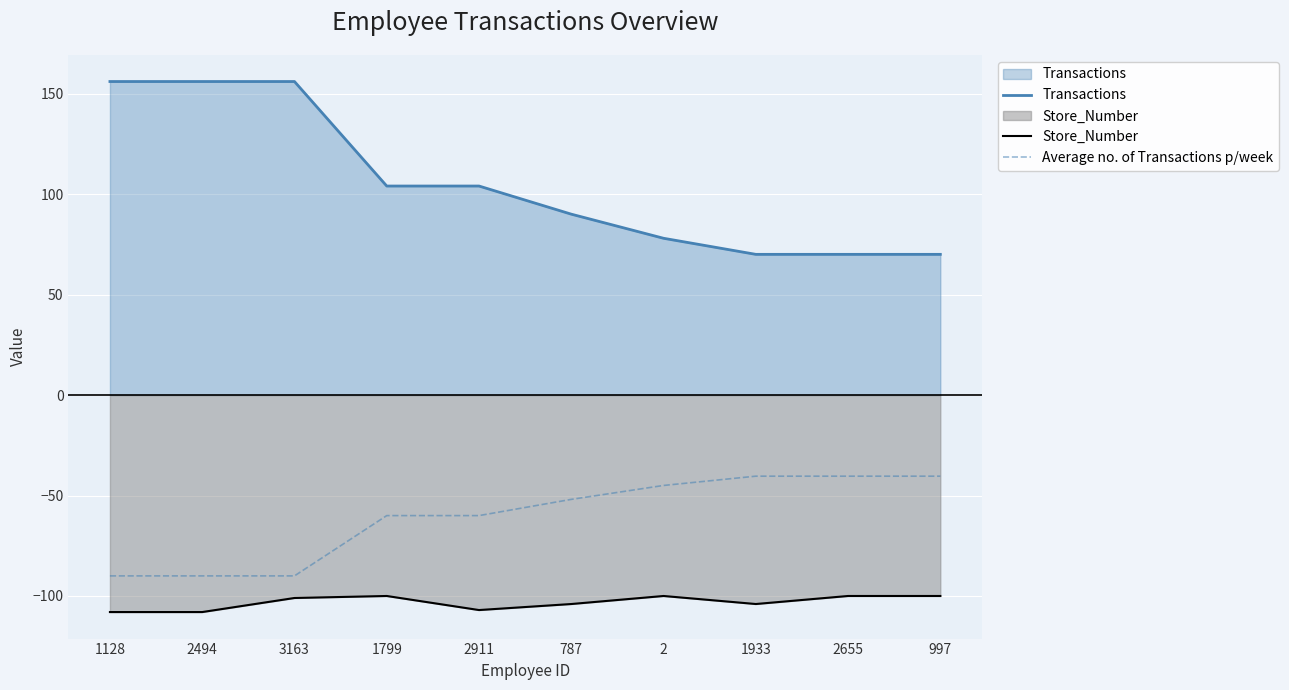

Reading left to right, list all the values displayed in this chart.

Transactions: 1128=156.0	2494=156.0	3163=156.0	1799=104.0	2911=104.0	787=90.0	2=78.0	1933=70.0	2655=70.0	997=70.0
Store_Number: 1128=-108.0	2494=-108.0	3163=-101.0	1799=-100.0	2911=-107.0	787=-104.0	2=-100.0	1933=-104.0	2655=-100.0	997=-100.0
Average no. of Transactions p/week: 1128=-90.0	2494=-90.0	3163=-90.0	1799=-60.0	2911=-60.0	787=-51.9	2=-45.0	1933=-40.4	2655=-40.4	997=-40.4